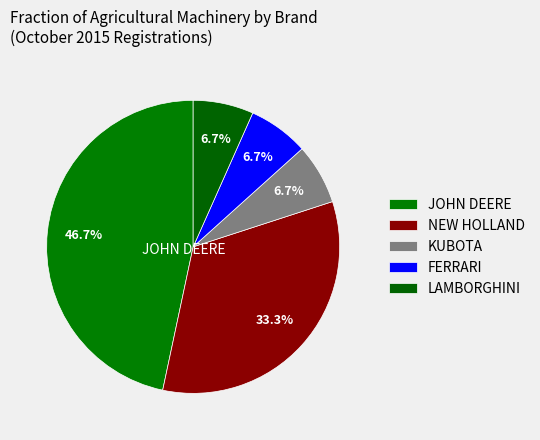

Which slice is the largest?

JOHN DEERE